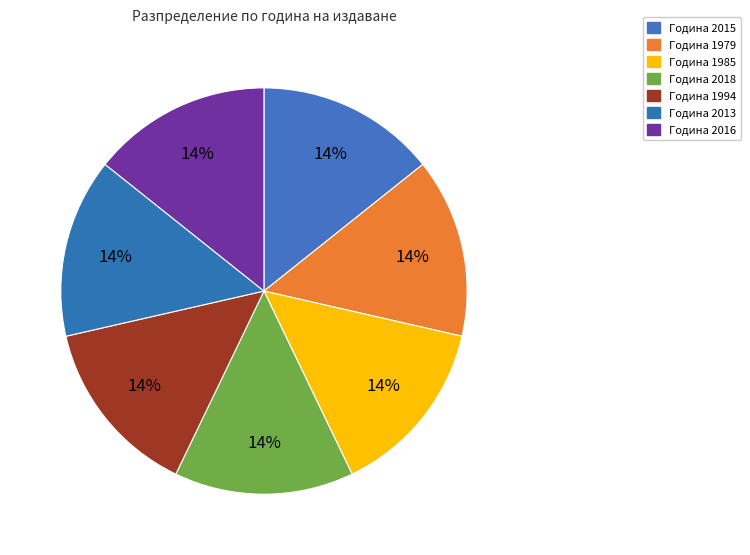

Count the number of slices in the pie.

7